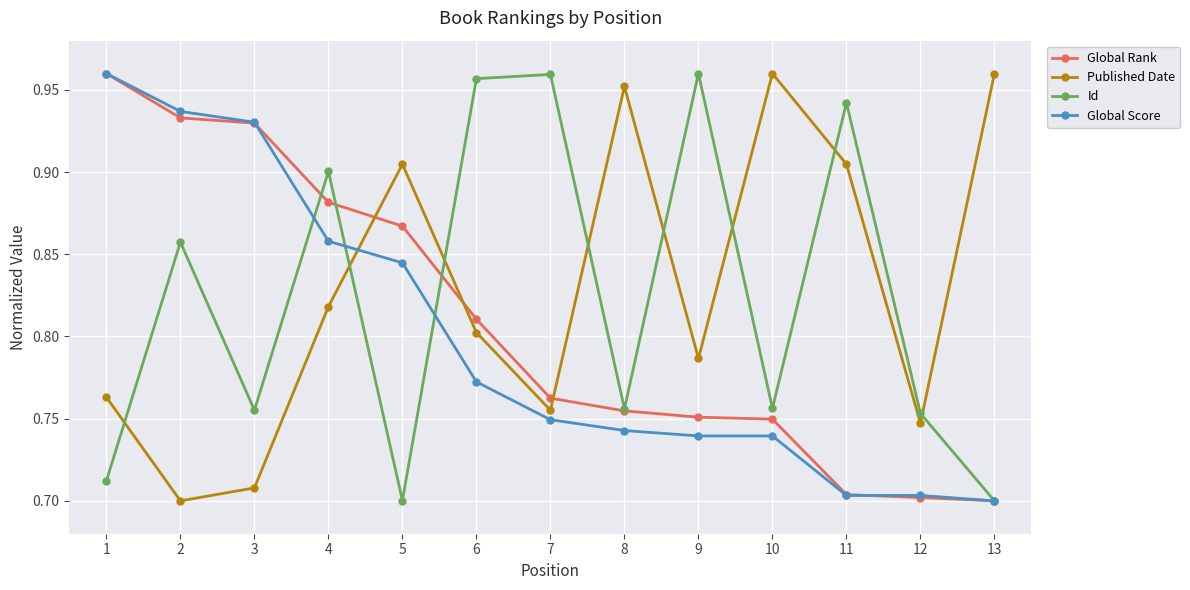

What is the total value across all series at 6?

3.3